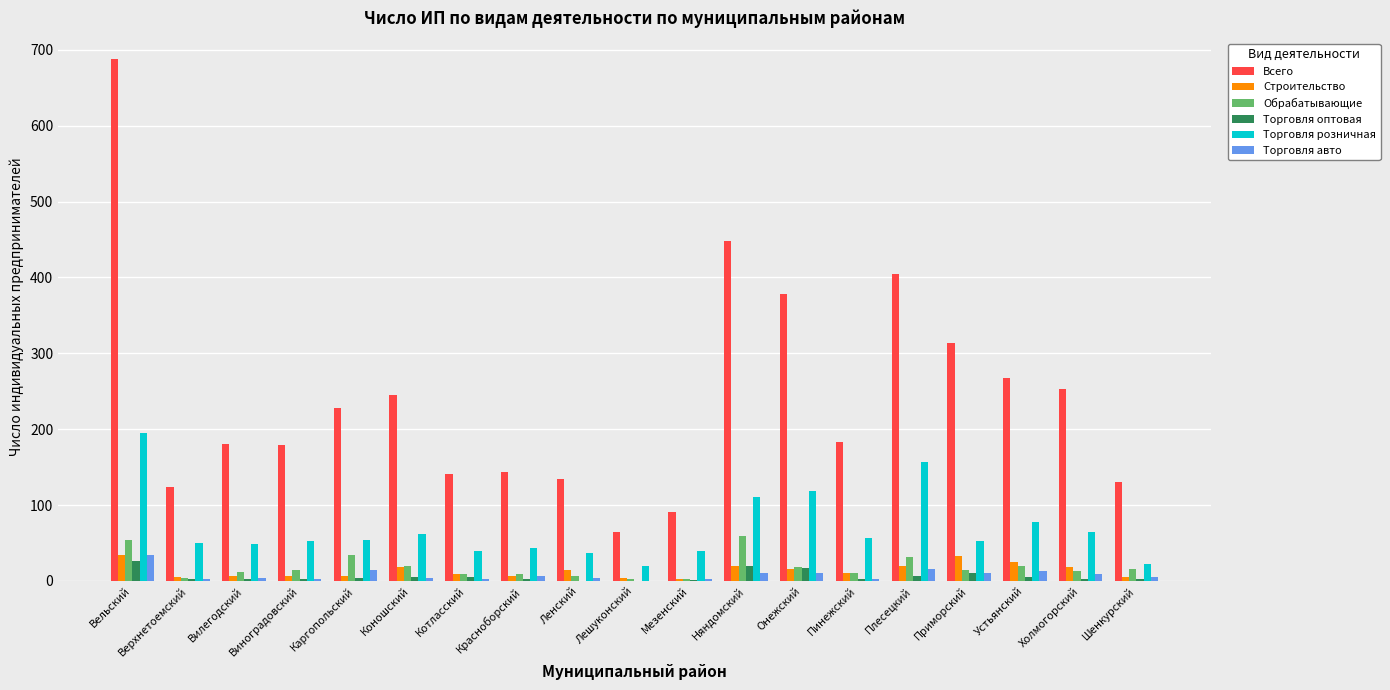

How many groups of bars are there?

19